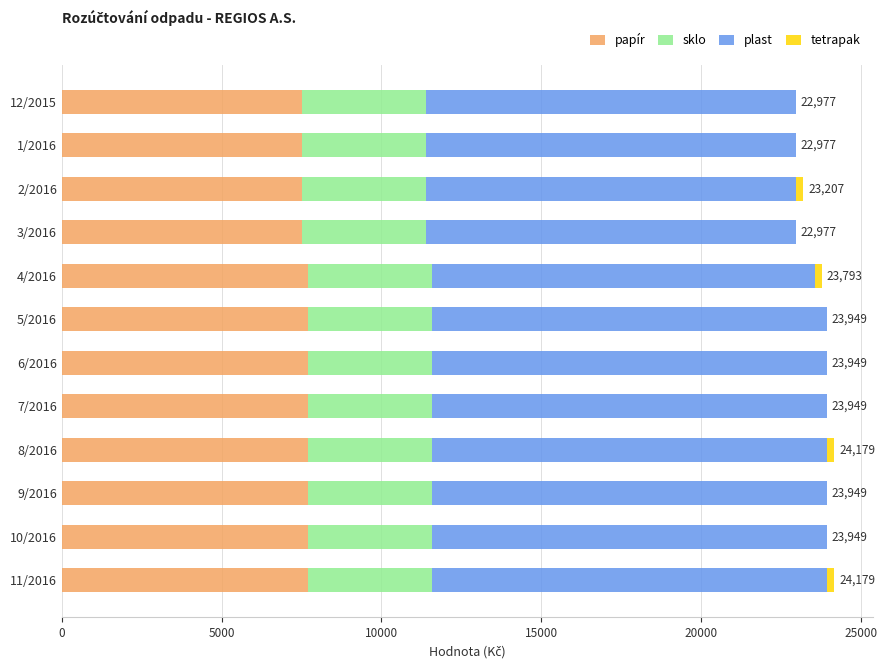

The papír series shows 7509.5 at 12/2015. True or false?

True